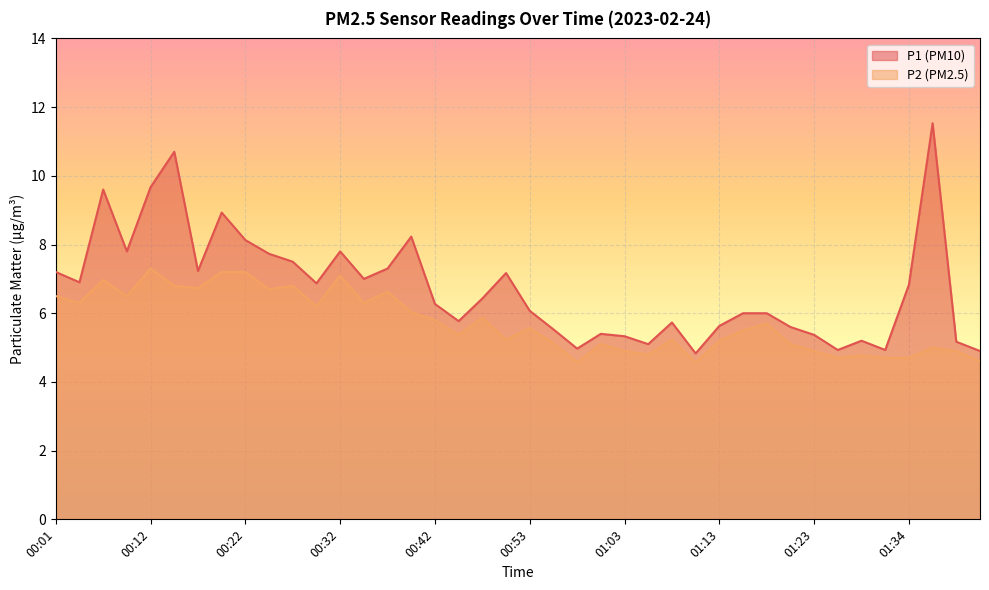

Which series has the widest spread of values?

P1